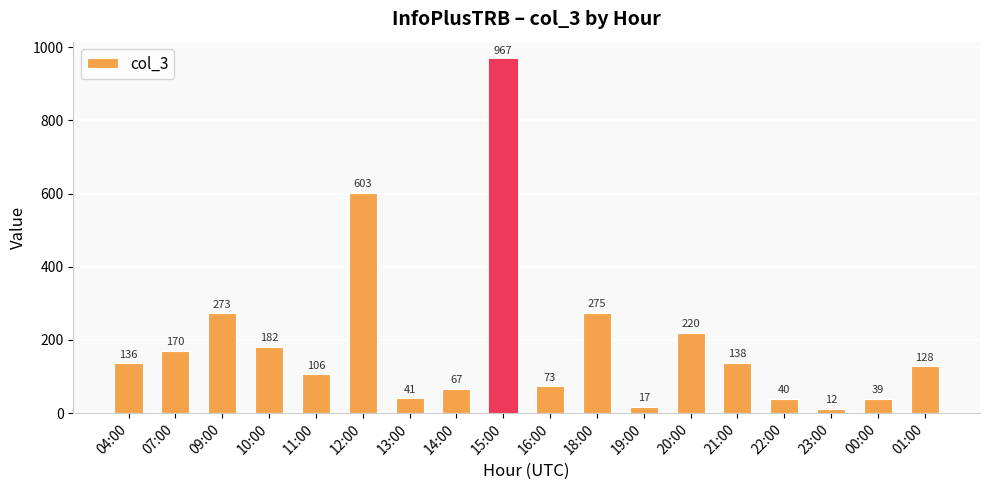

Which category has the highest value across all series?

15:00